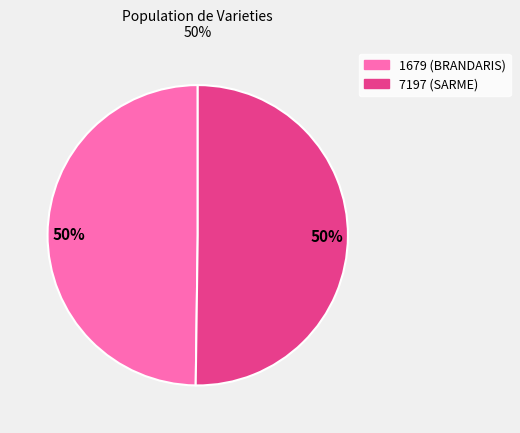

Rank the categories by value from lowest to highest.

1679, 7197